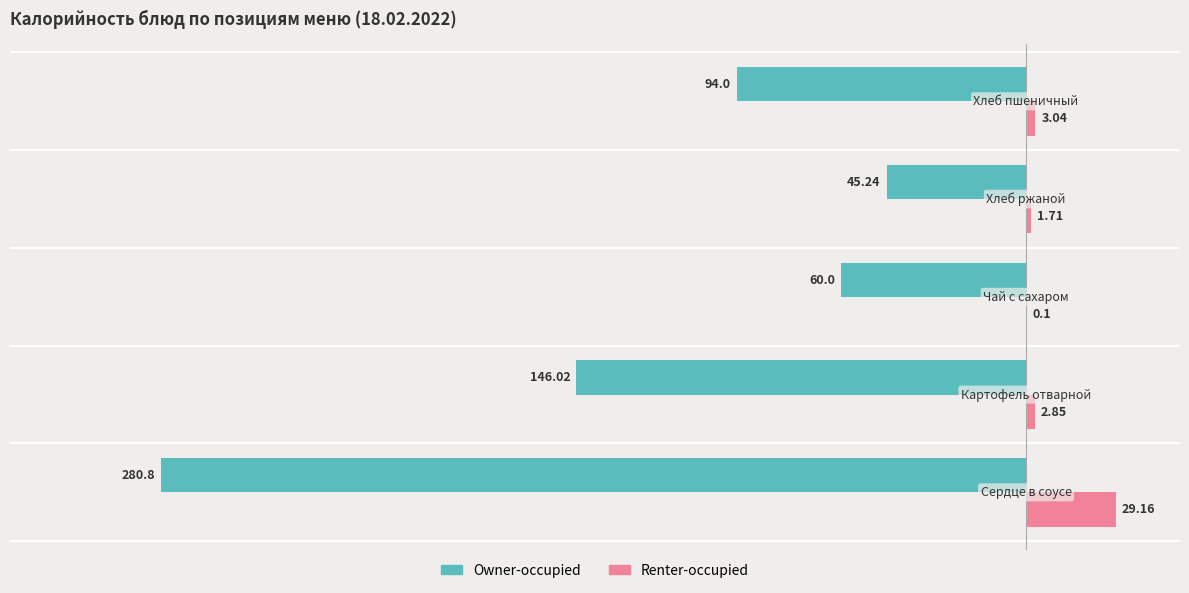

What is the average value of the Owner-occupied series?

-125.2